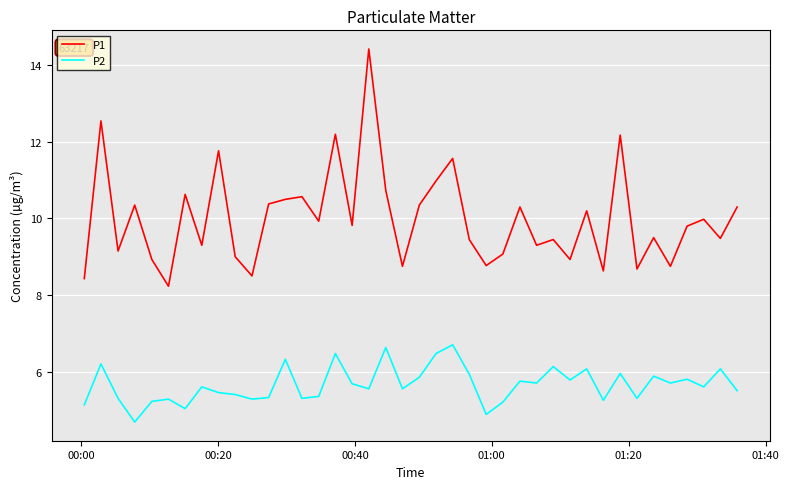

List the series in order of their peak value, highest first.

P1, P2